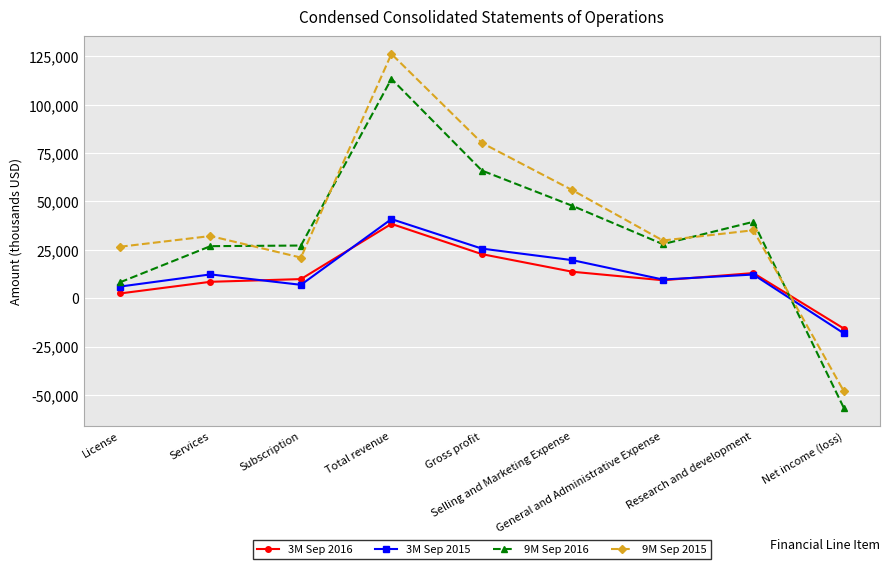

The 3M Sep 2016 series shows 12964 at Research and development. True or false?

True